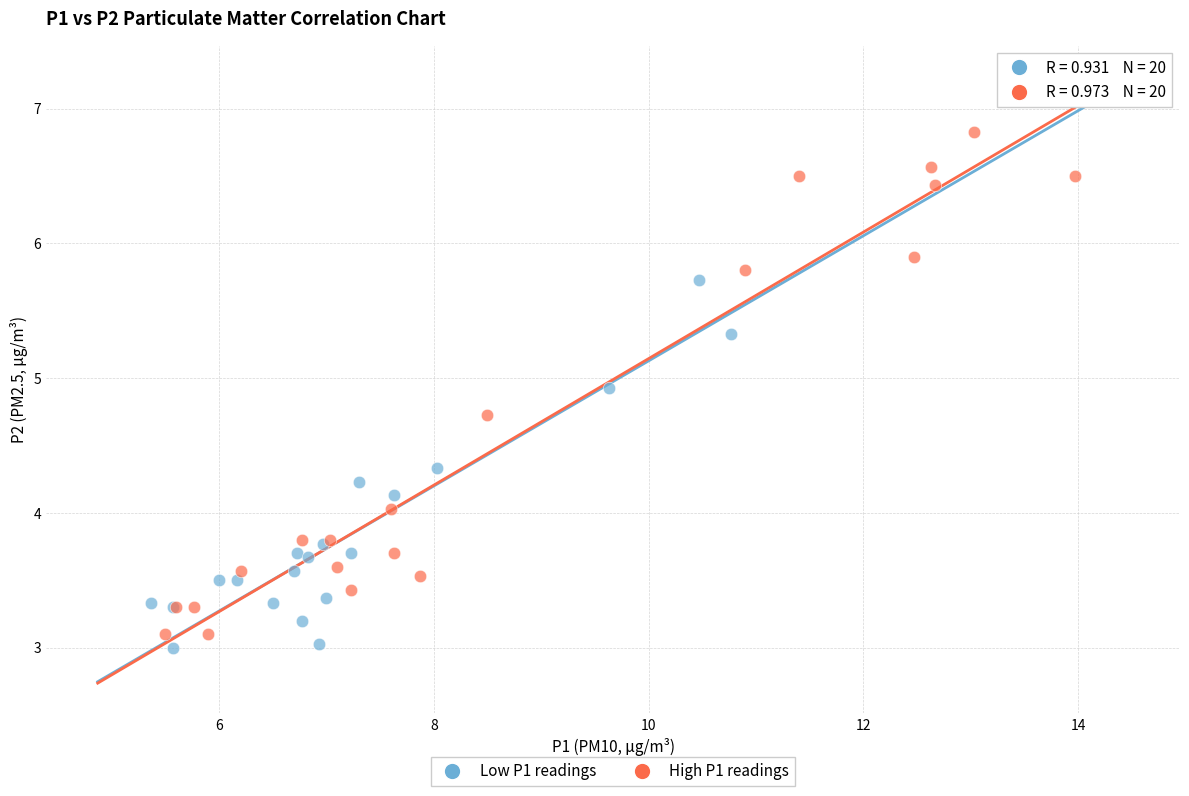

Which series reaches the maximum Y coordinate?

High P1 readings